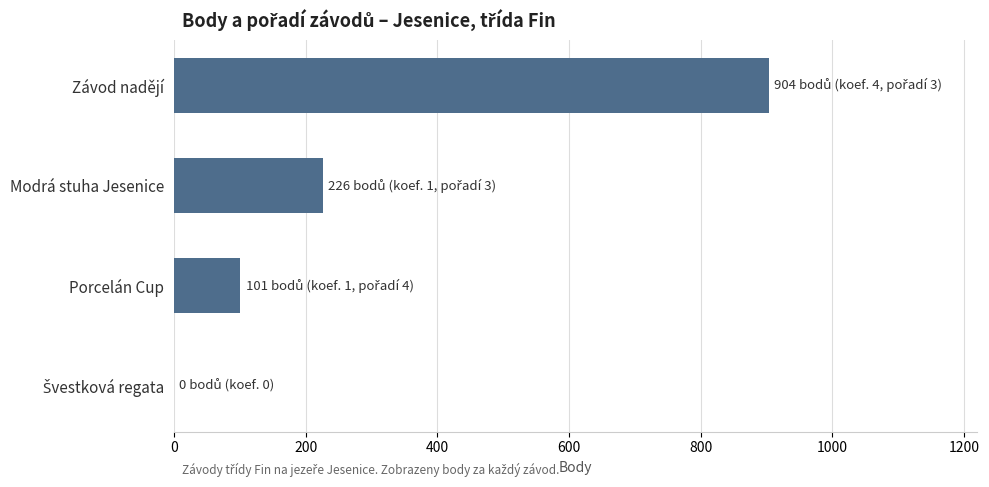

Which category has the highest value across all series?

Závod nadějí